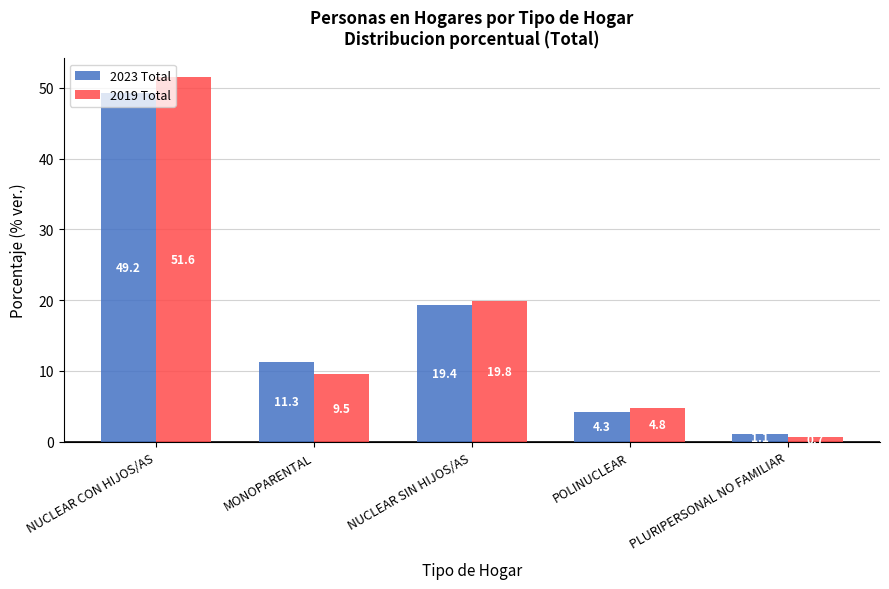

At which label does 2019 Total first exceed 9?

NUCLEAR CON HIJOS/AS